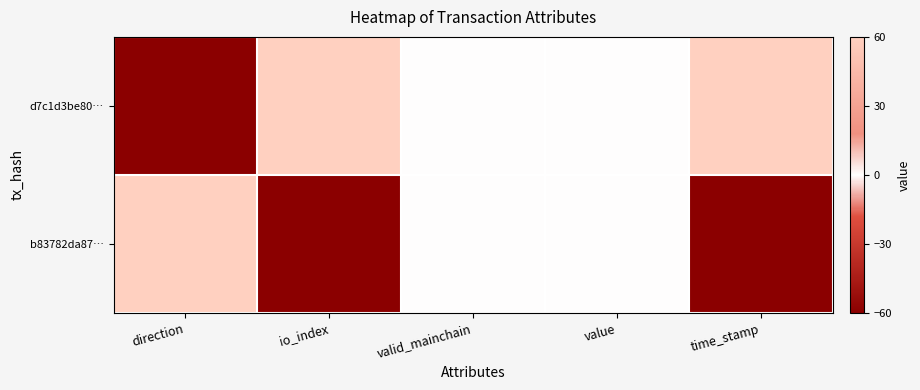

Between io_index and value, which series saw the biggest shift?

d7c1d3be80…